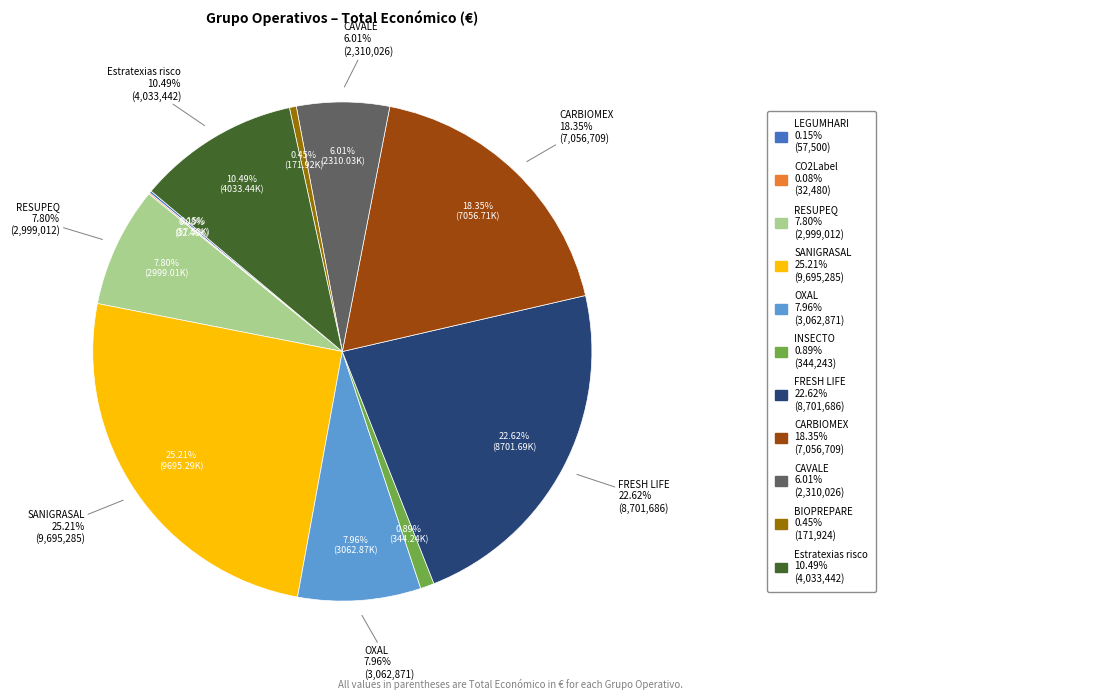

Which category has the biggest portion of the pie?

SANIGRASAL